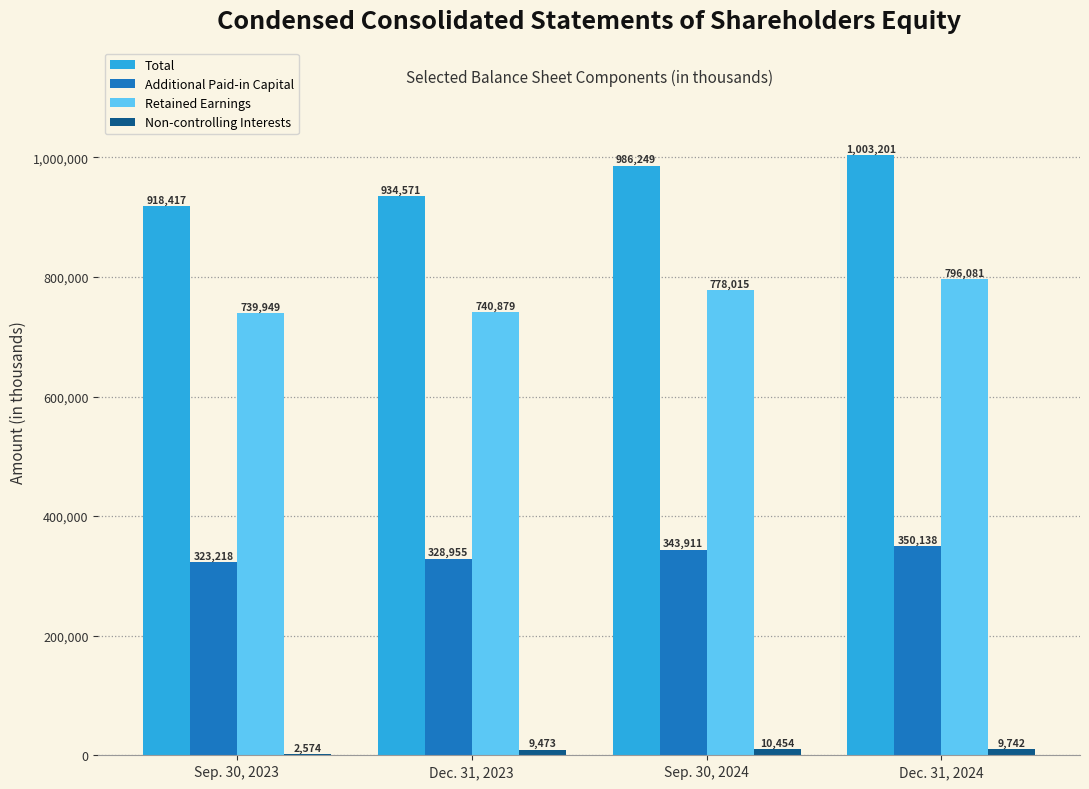

Which series has the widest spread of values?

Total